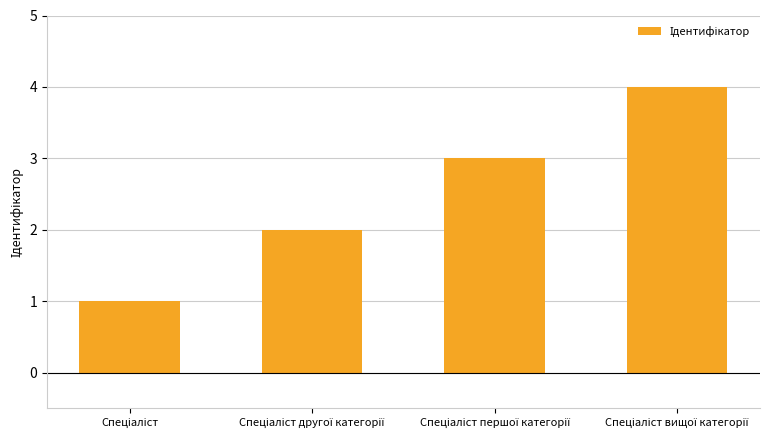

What is the sum of all values?

10